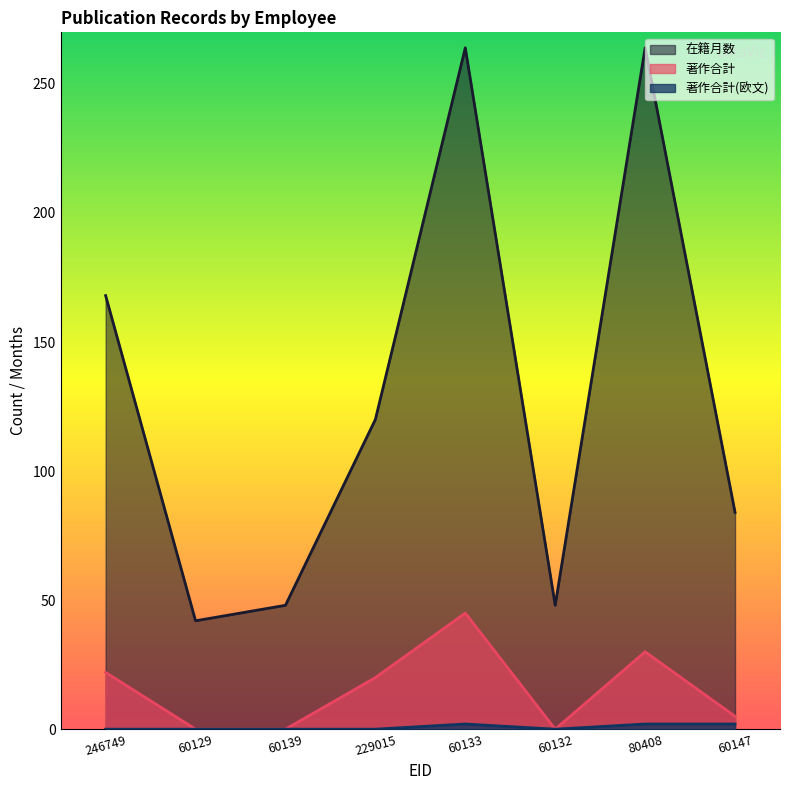

The value of 著作合計(欧文) at 246749 is 0. True or false?

True